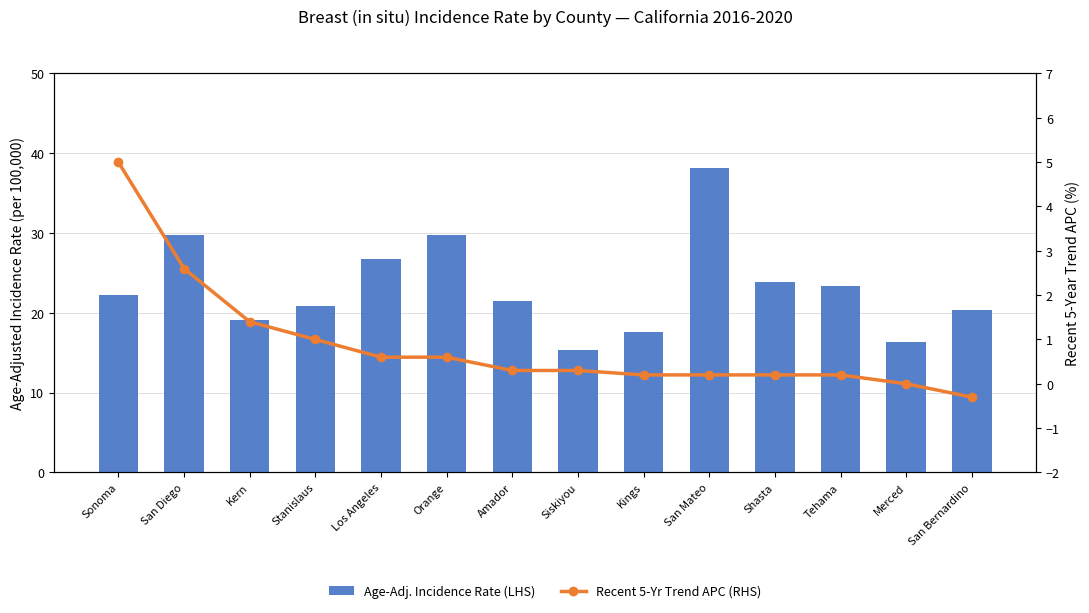

Are the bars horizontal?

No